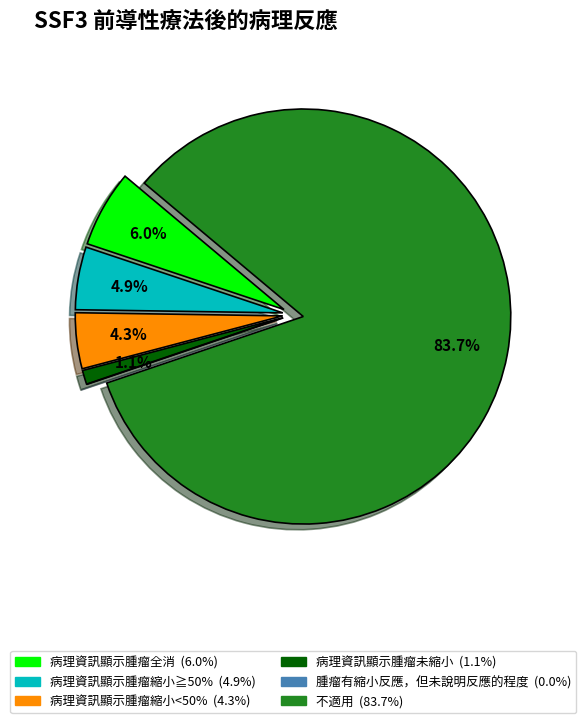

Does 不適用 represent more than half of the total?

Yes